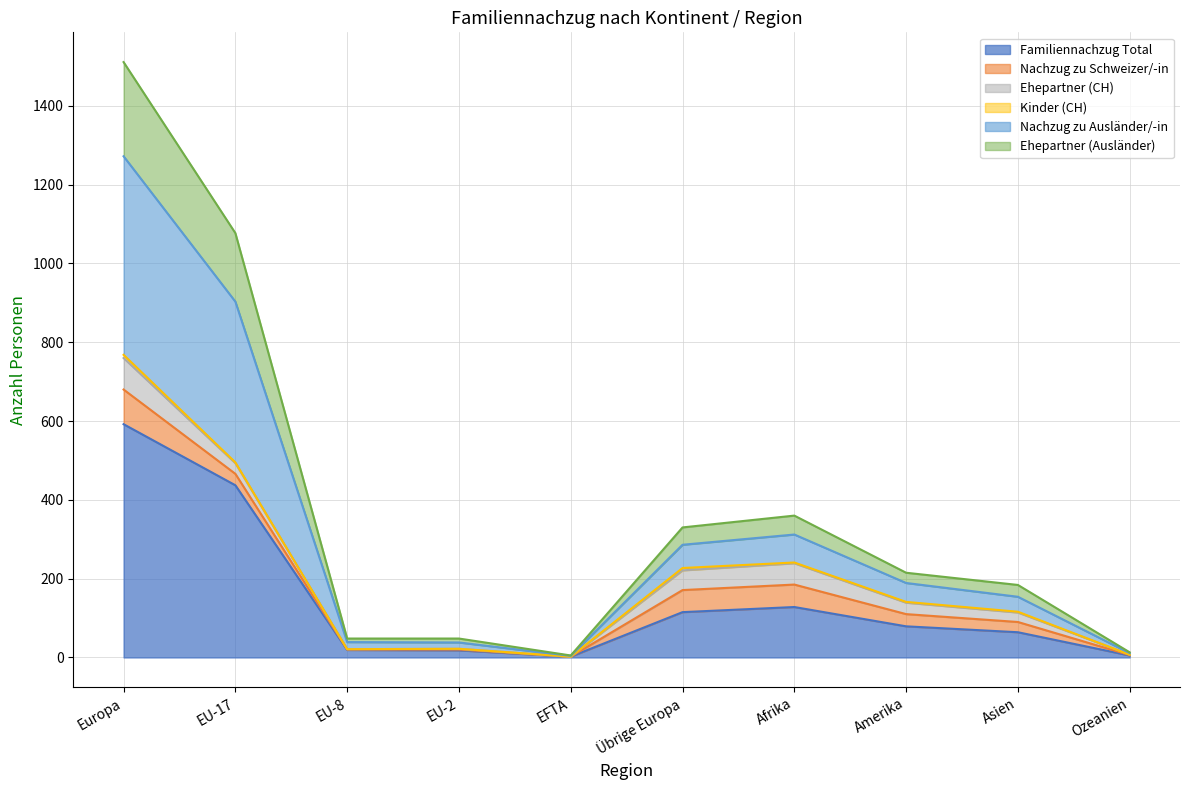

What is the total value across all series at Amerika?

215